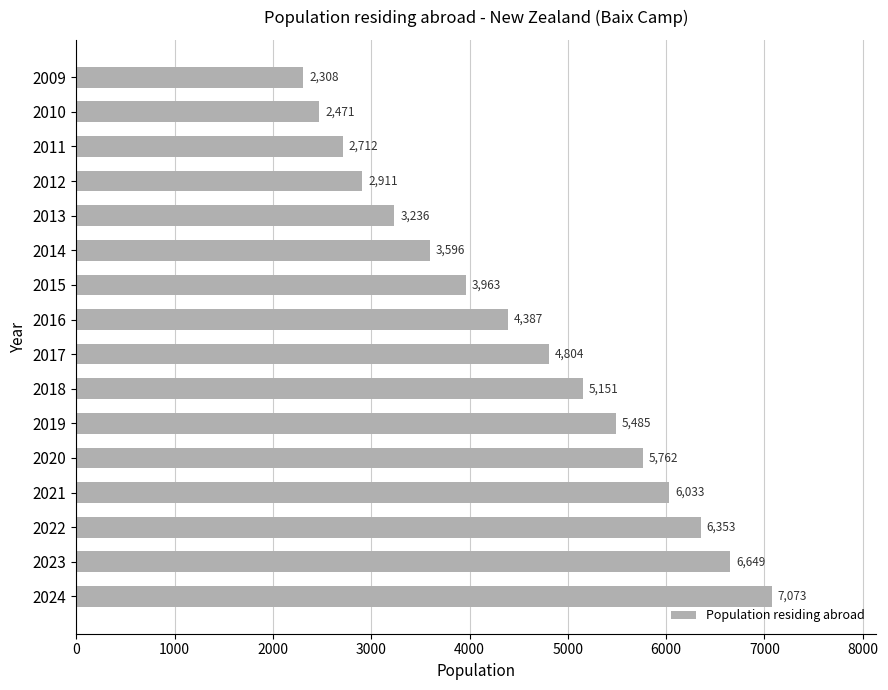

Which has a higher value, 2013 or 2024?

2024